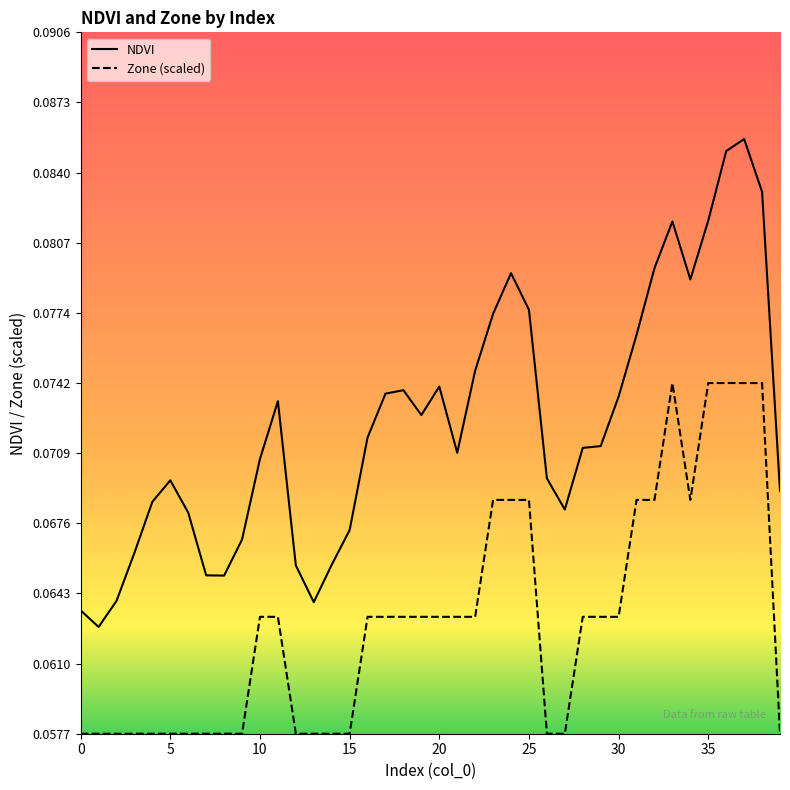

What is the value of the Zone (scaled) point at the 3rd from the left?

0.1